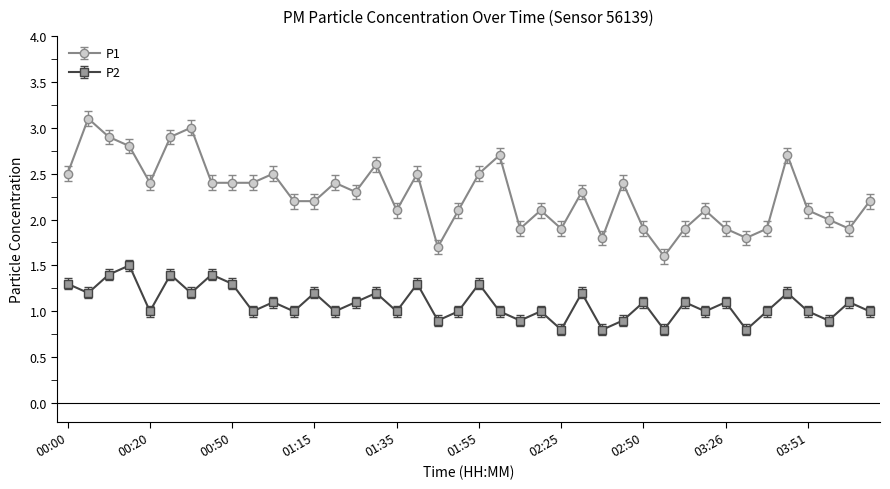

What is the value of the P2 point at the 20th from the left?

1.0